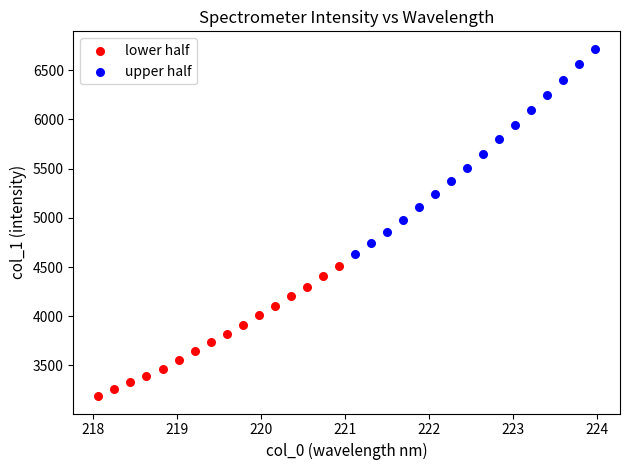

Which series reaches the minimum Y coordinate?

lower half